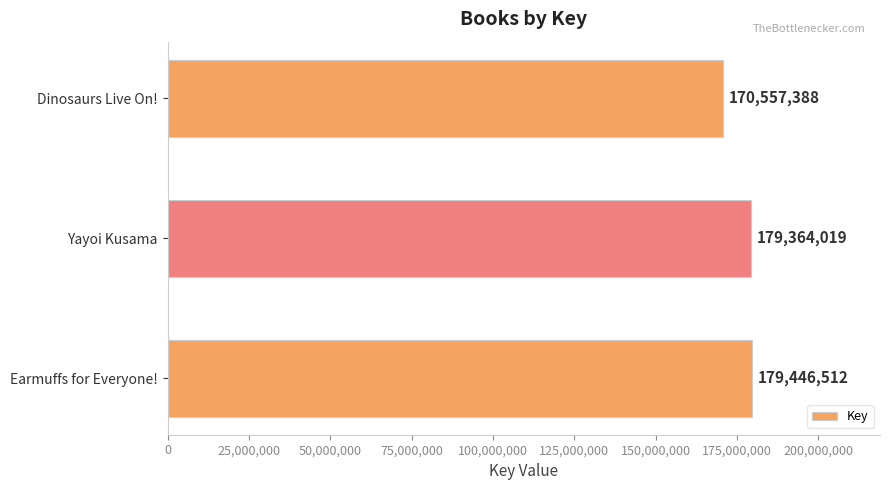

Is it true that the value at Dinosaurs Live On! is 227400876?

False